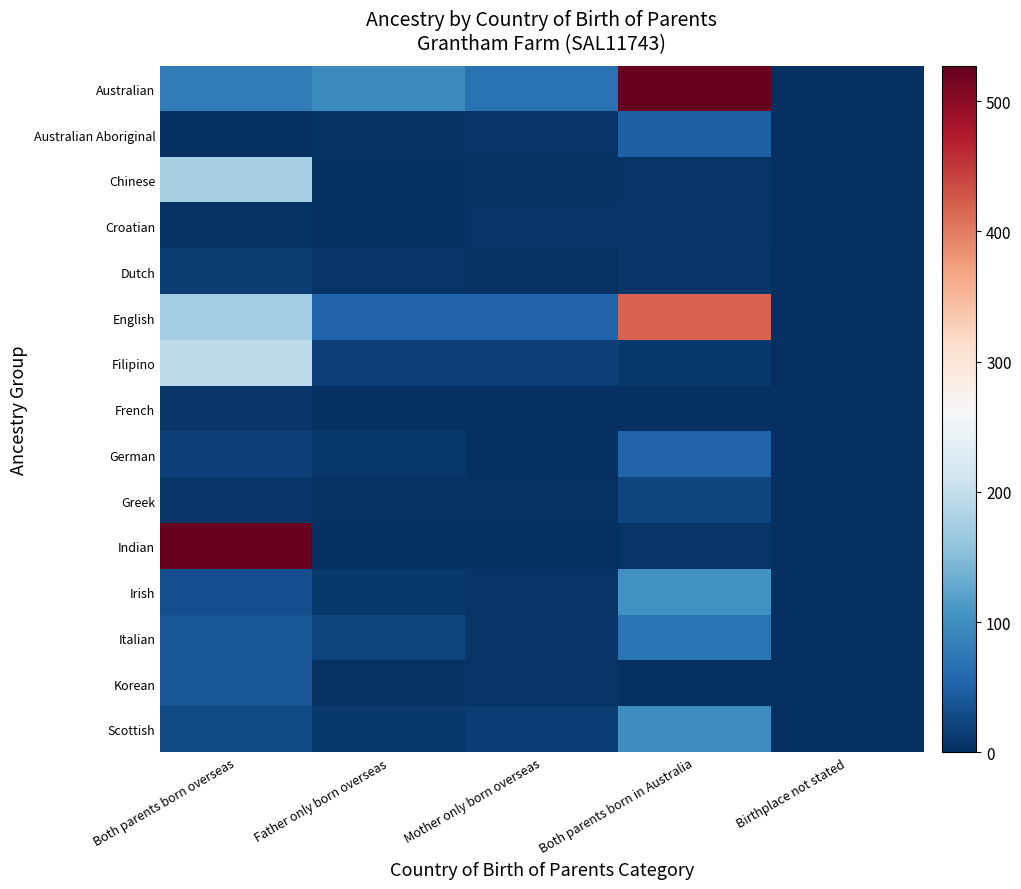

Reading left to right, extract all data points from this chart.

Australian: Both parents born overseas=79	Father only born overseas=96	Mother only born overseas=66	Both parents born in Australia=569	Birthplace not stated=0
Australian Aboriginal: Both parents born overseas=0	Father only born overseas=3	Mother only born overseas=5	Both parents born in Australia=48	Birthplace not stated=0
Chinese: Both parents born overseas=175	Father only born overseas=0	Mother only born overseas=4	Both parents born in Australia=5	Birthplace not stated=0
Croatian: Both parents born overseas=4	Father only born overseas=0	Mother only born overseas=6	Both parents born in Australia=6	Birthplace not stated=0
Dutch: Both parents born overseas=13	Father only born overseas=6	Mother only born overseas=3	Both parents born in Australia=8	Birthplace not stated=0
English: Both parents born overseas=172	Father only born overseas=53	Mother only born overseas=52	Both parents born in Australia=419	Birthplace not stated=0
Filipino: Both parents born overseas=194	Father only born overseas=17	Mother only born overseas=17	Both parents born in Australia=9	Birthplace not stated=0
French: Both parents born overseas=7	Father only born overseas=0	Mother only born overseas=0	Both parents born in Australia=0	Birthplace not stated=0
German: Both parents born overseas=17	Father only born overseas=10	Mother only born overseas=0	Both parents born in Australia=52	Birthplace not stated=0
Greek: Both parents born overseas=8	Father only born overseas=4	Mother only born overseas=4	Both parents born in Australia=21	Birthplace not stated=0
Indian: Both parents born overseas=527	Father only born overseas=0	Mother only born overseas=0	Both parents born in Australia=5	Birthplace not stated=0
Irish: Both parents born overseas=31	Father only born overseas=10	Mother only born overseas=6	Both parents born in Australia=103	Birthplace not stated=0
Italian: Both parents born overseas=39	Father only born overseas=21	Mother only born overseas=7	Both parents born in Australia=68	Birthplace not stated=0
Korean: Both parents born overseas=38	Father only born overseas=3	Mother only born overseas=5	Both parents born in Australia=0	Birthplace not stated=0
Scottish: Both parents born overseas=27	Father only born overseas=10	Mother only born overseas=16	Both parents born in Australia=100	Birthplace not stated=0